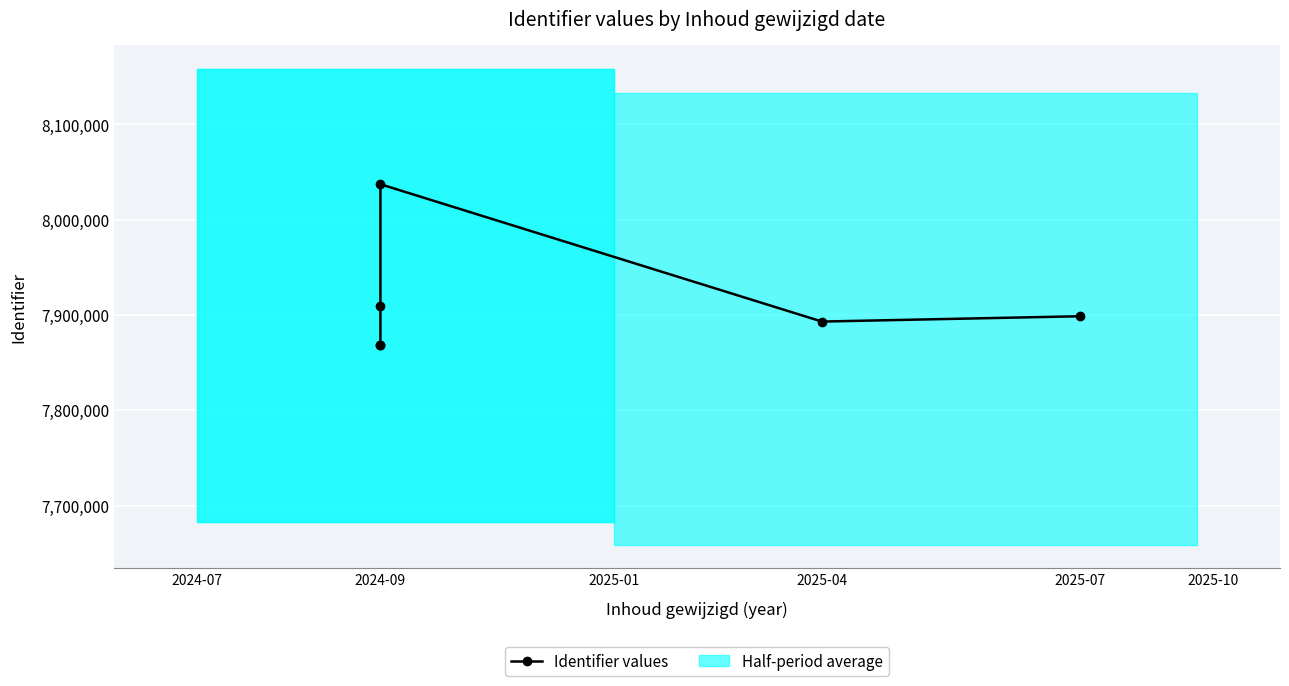

Which category has the lowest value across all series?

2024-09